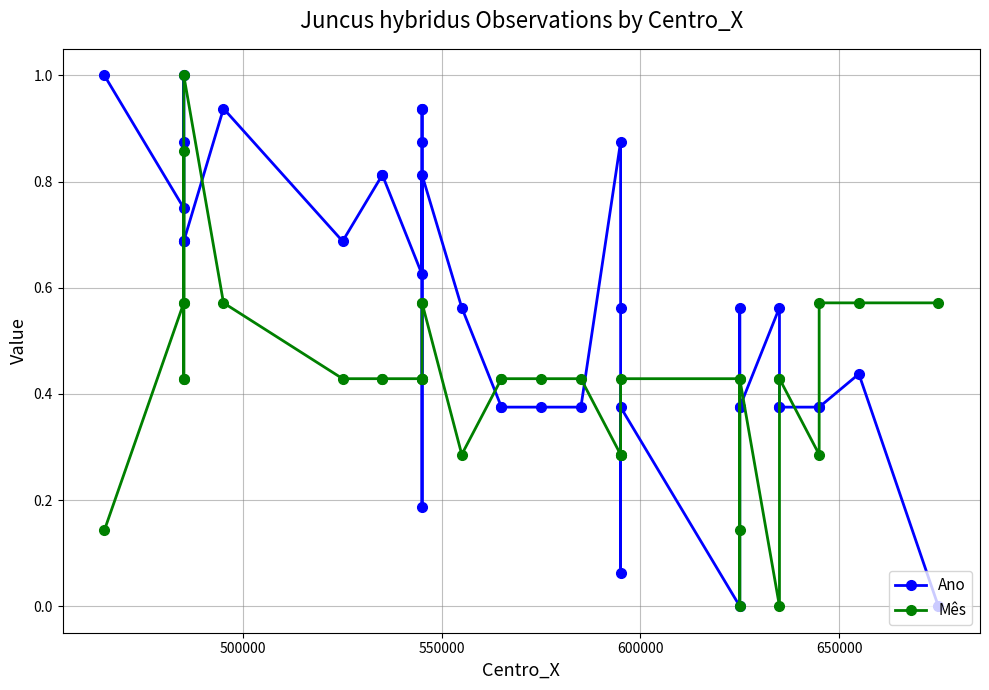

Is it true that Ano equals 0.4 at 30?

False